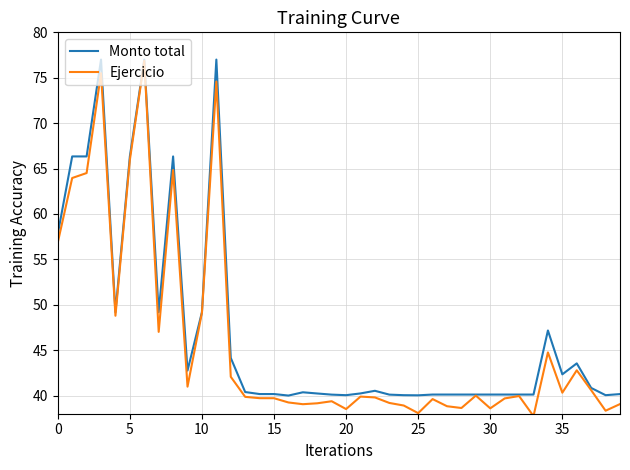

What is the smallest value displayed?

37.7